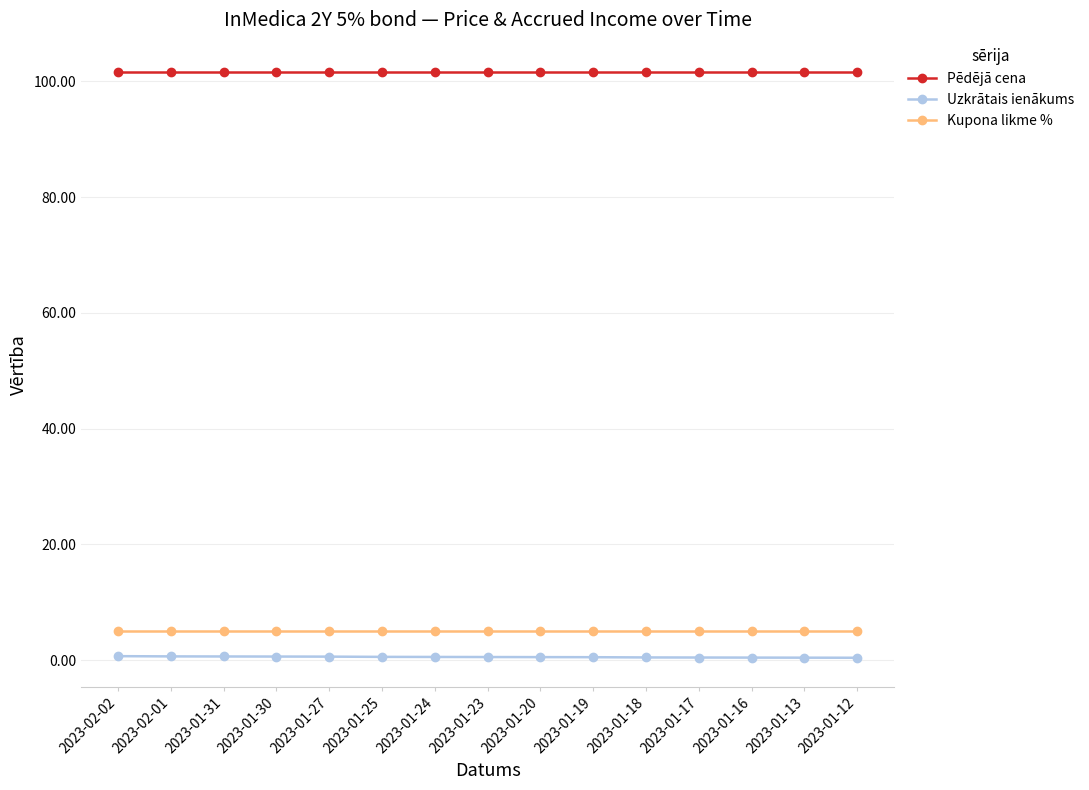

What is the lowest value of the Pēdējā cena series?

101.6